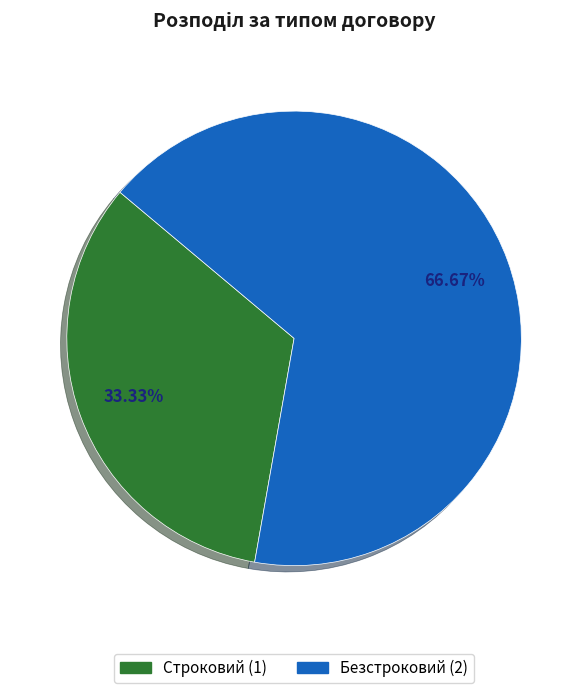

What is the smallest slice in the pie chart?

Строковий